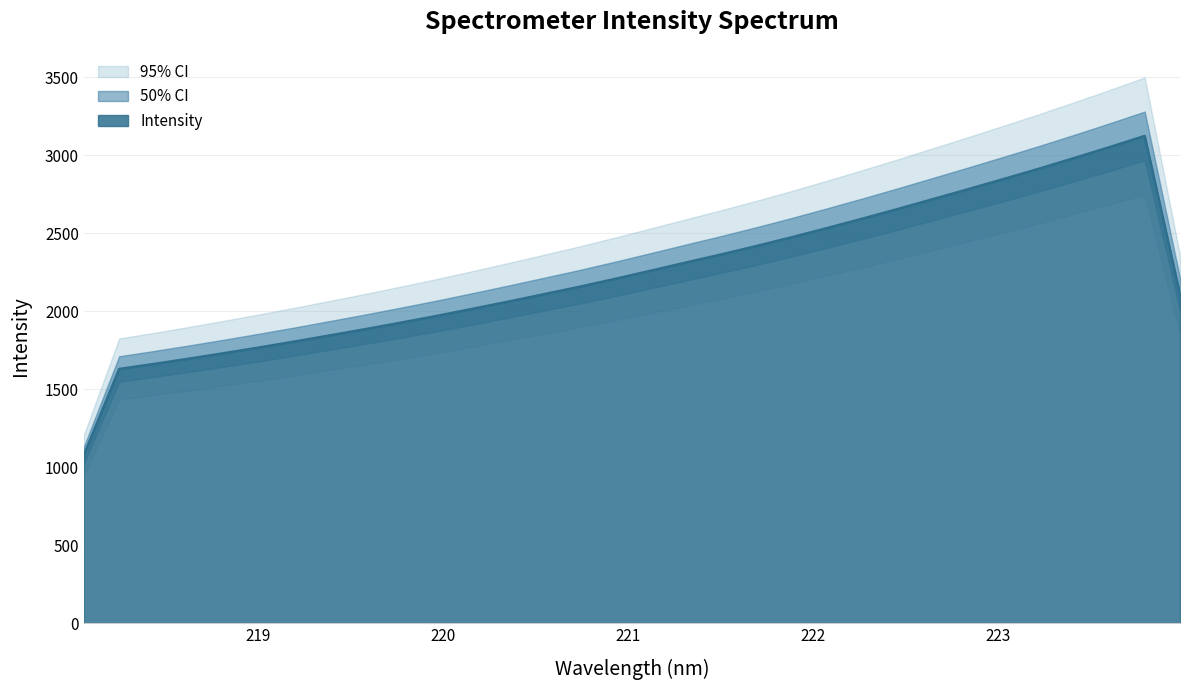

List the labels in order of value, smallest first.

0, 1, 2, 3, 4, 5, 6, 7, 8, 9, 10, 11, 12, 13, 14, 15, 16, 17, 18, 19, 20, 21, 22, 23, 24, 25, 26, 27, 28, 29, 30, 31